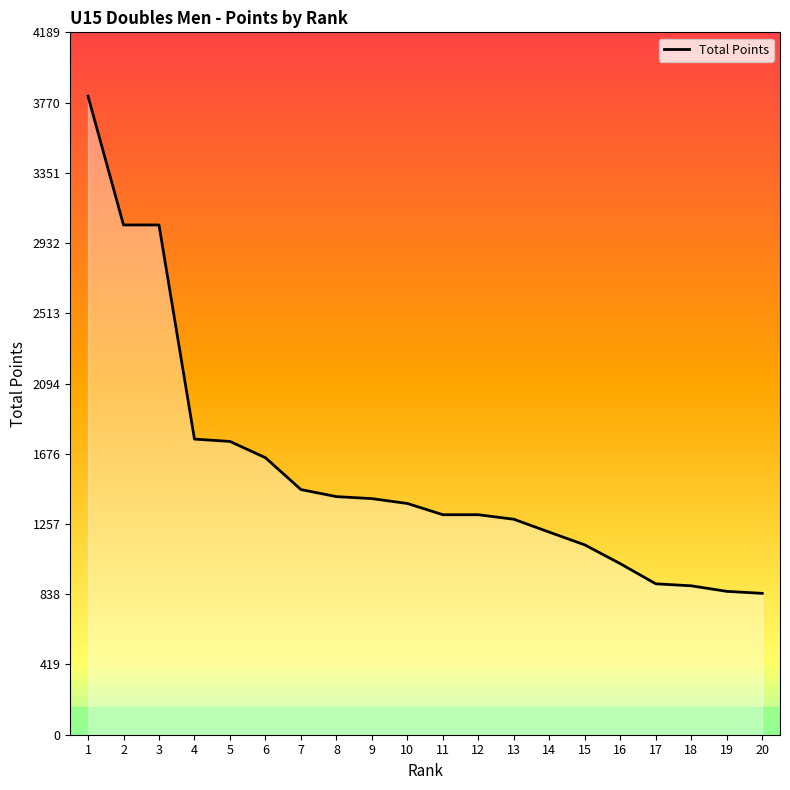

What is the ratio of the value at 2 to the value at 17?

3.4